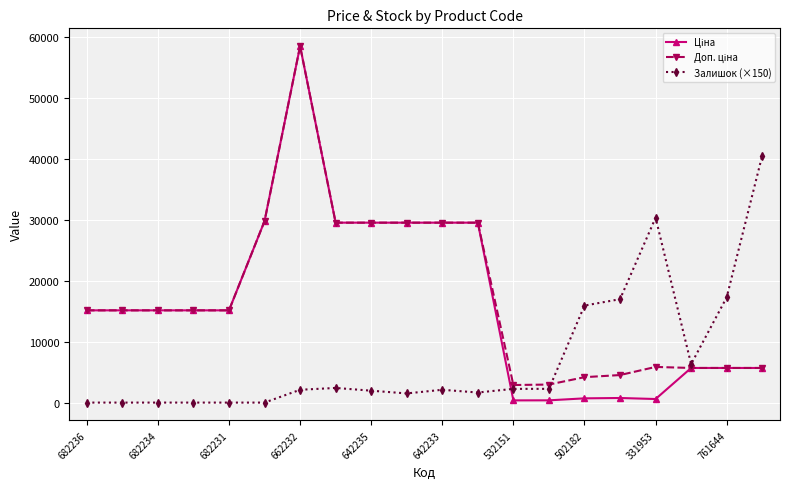

Count the number of data series in this chart.

3